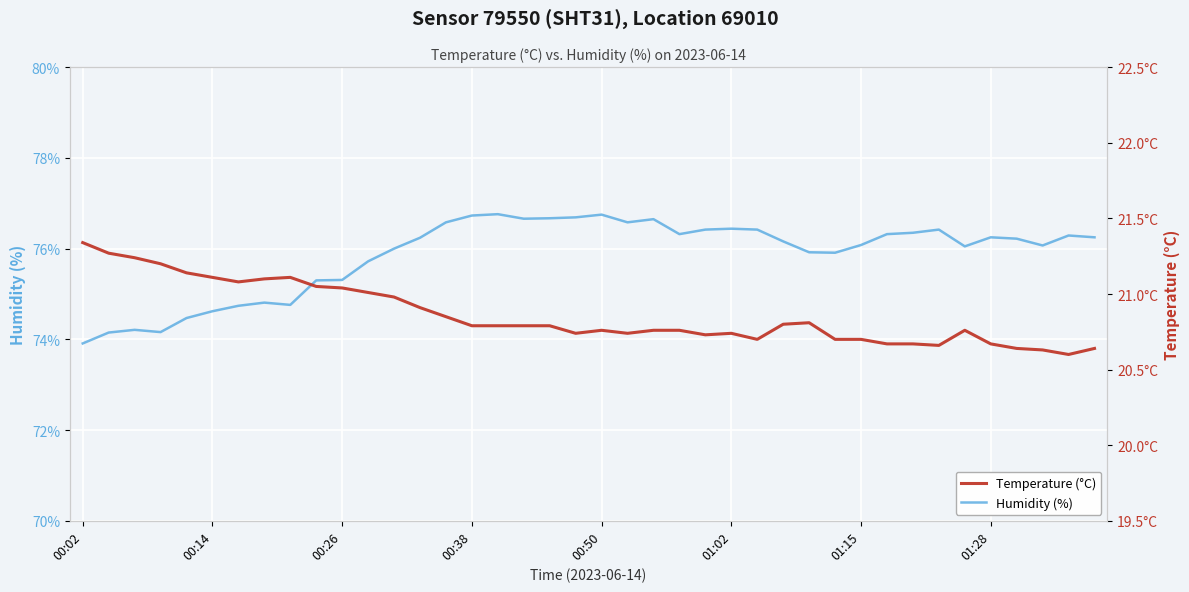

True or false: Humidity (%) has a value of 124.0 at 37.

False